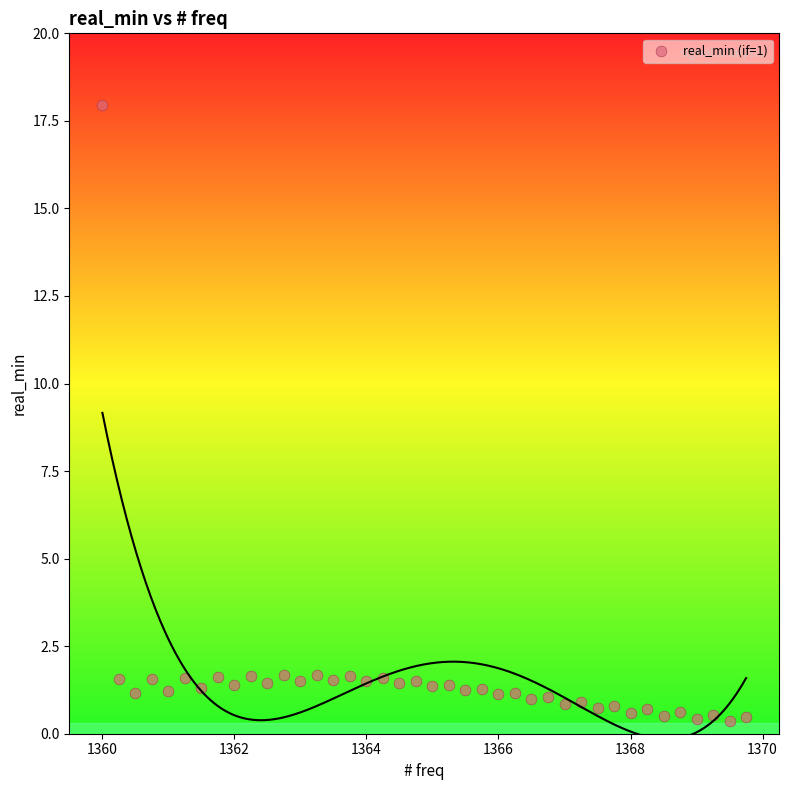

What is the range of Y values (max minus min)?

17.6